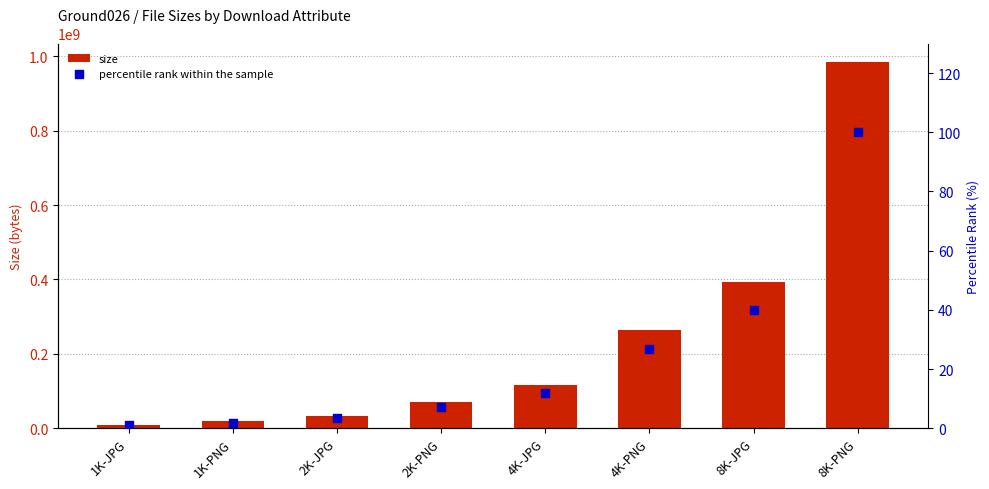

Is the value of size at 1K-PNG greater than the value of percentile rank within the sample at 1K-PNG?

Yes